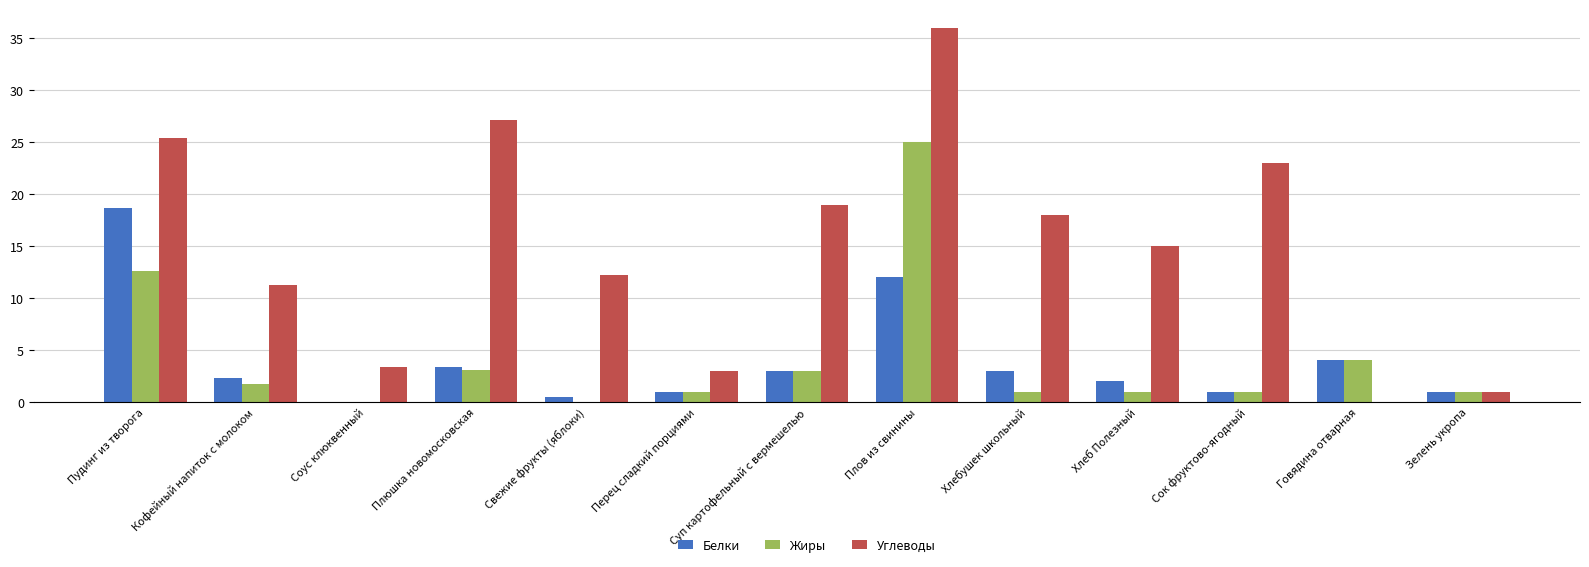

Which label corresponds to the largest value in the chart?

Плов из свинины